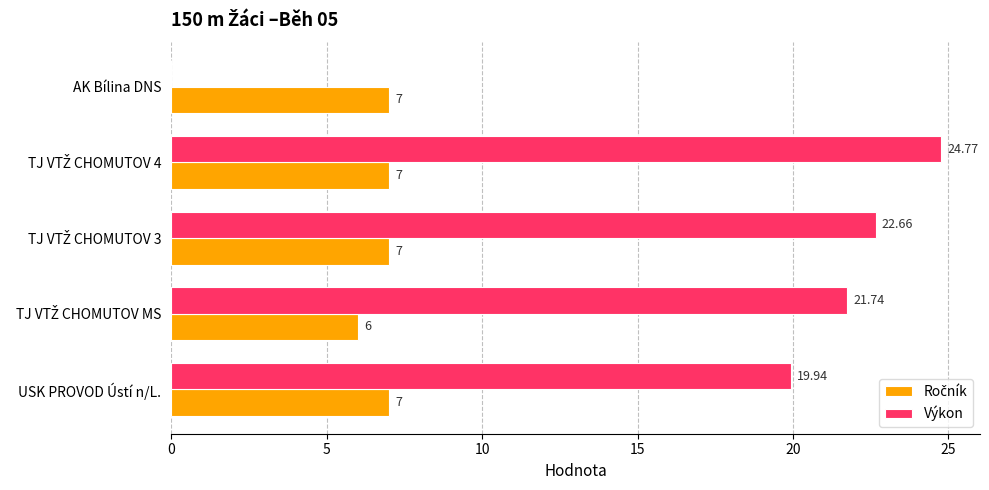

Which series has the largest total across all categories?

Výkon